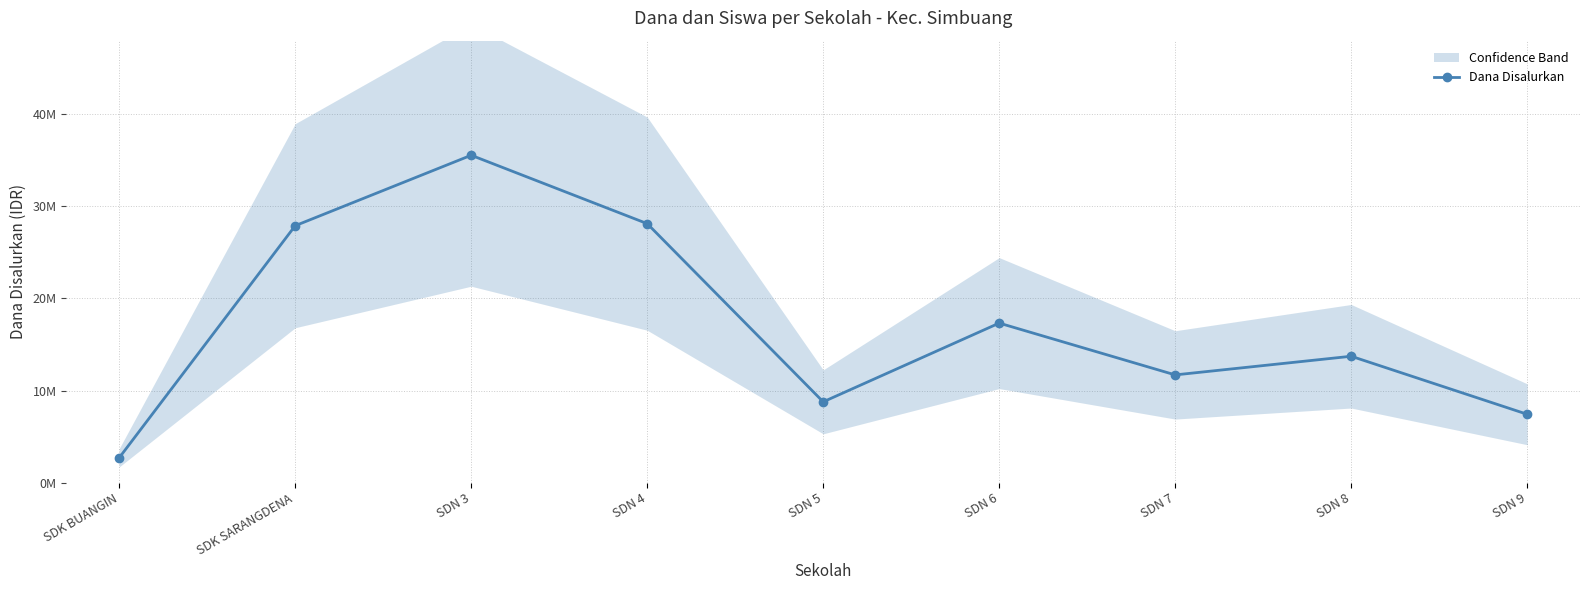

List the labels in order of value, smallest first.

SDK BUANGIN, SDN 9, SDN 5, SDN 7, SDN 8, SDN 6, SDK SARANGDENA, SDN 4, SDN 3